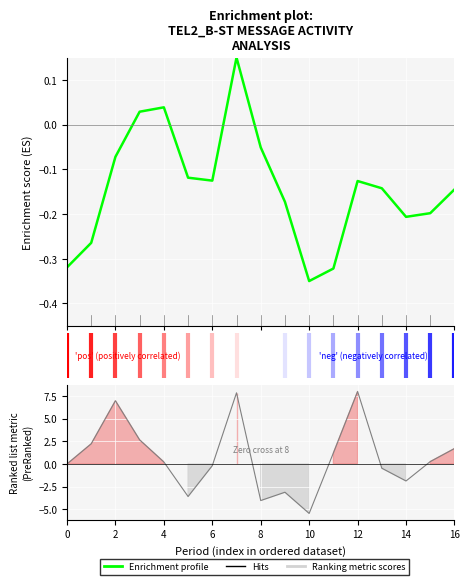

In Enrichment profile, how many points are lower than both neighbors (excluding endpoints)?

3